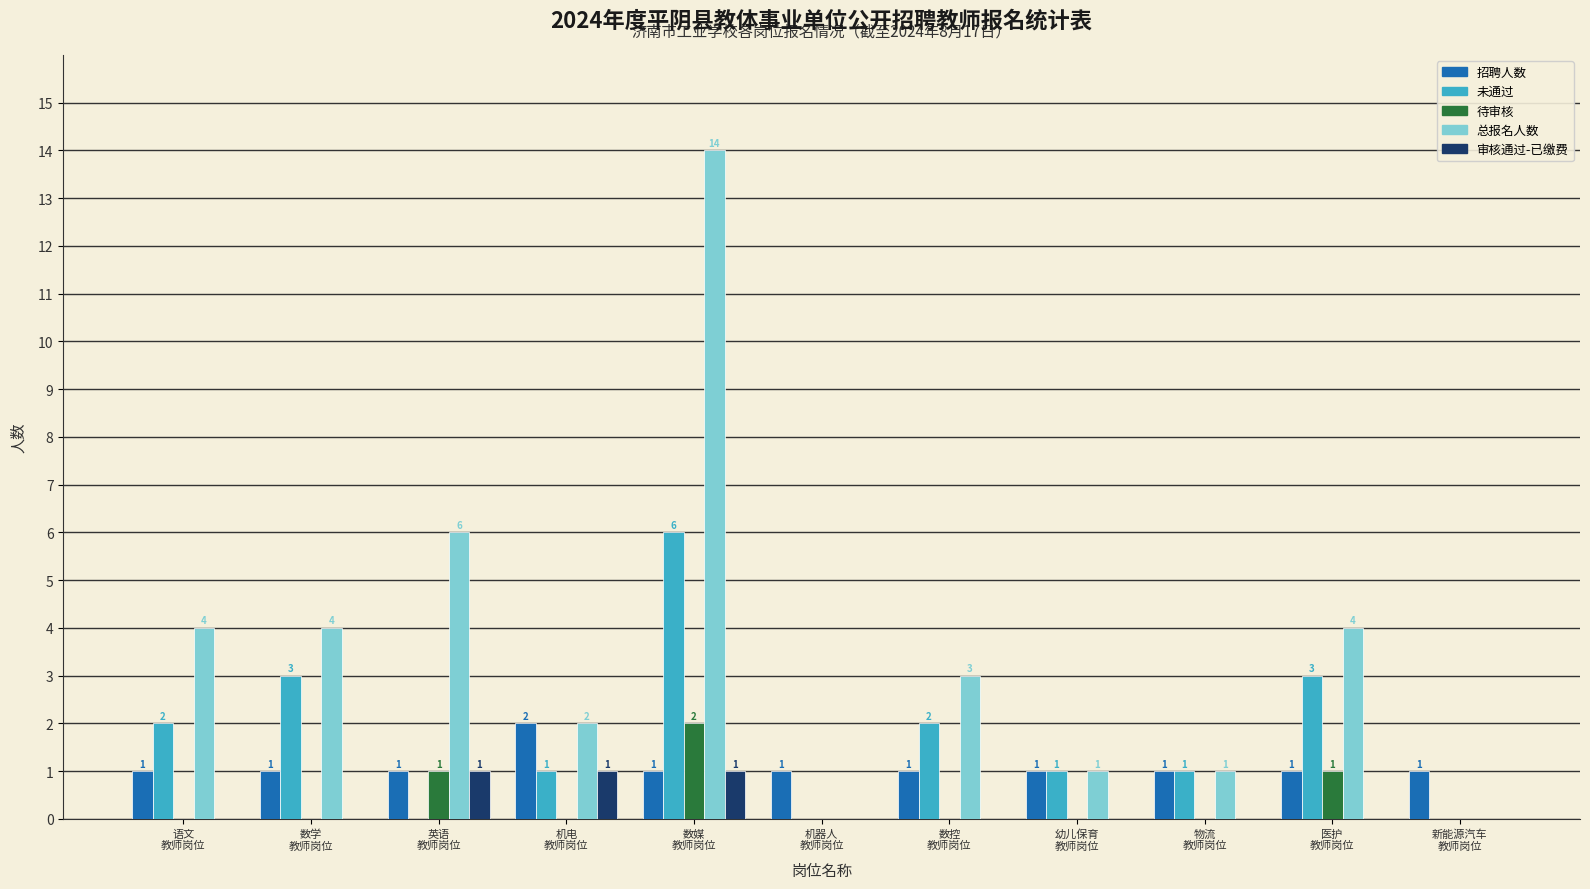

Which series has the largest total across all categories?

总报名人数